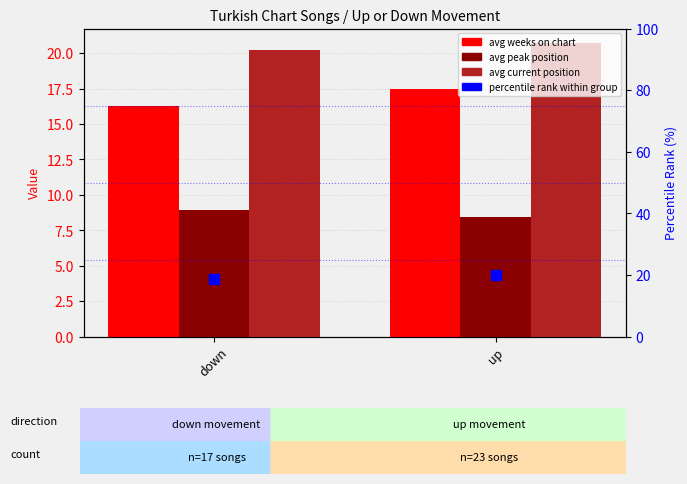

What are all the series names shown in the legend?

avg weeks on chart, avg peak position, avg current position, percentile rank within group